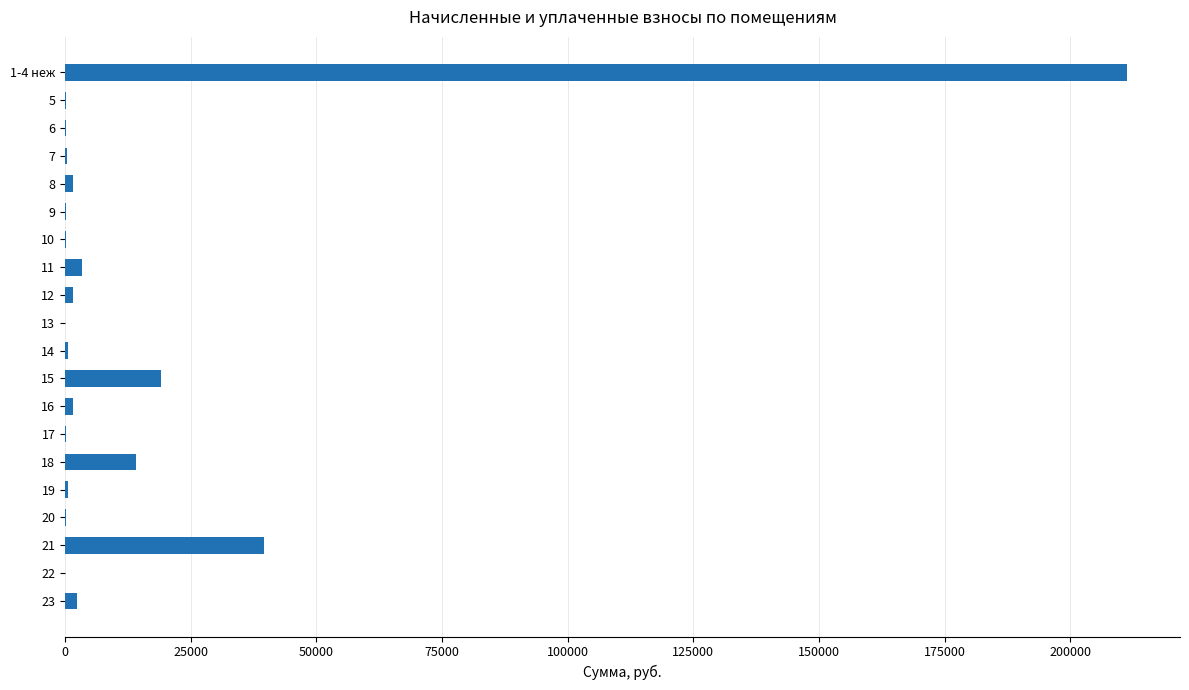

The value at 21 is 16219.6. True or false?

False